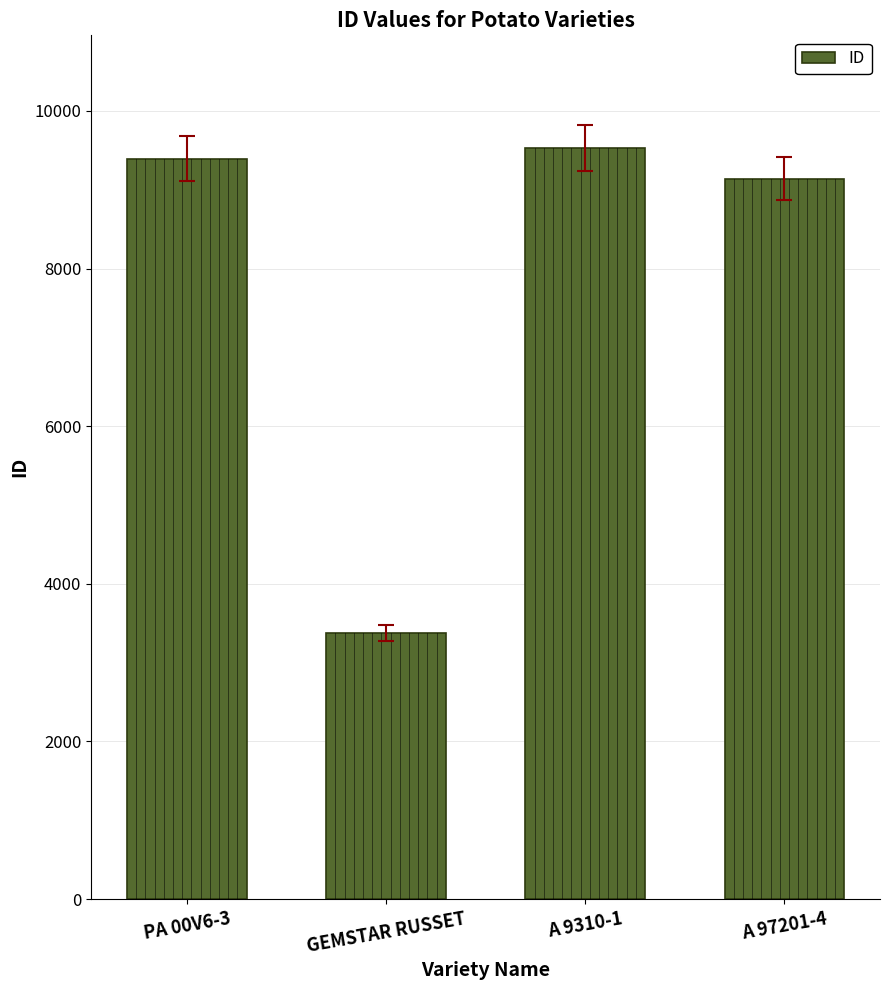

Which label corresponds to the largest value in the chart?

A 9310-1